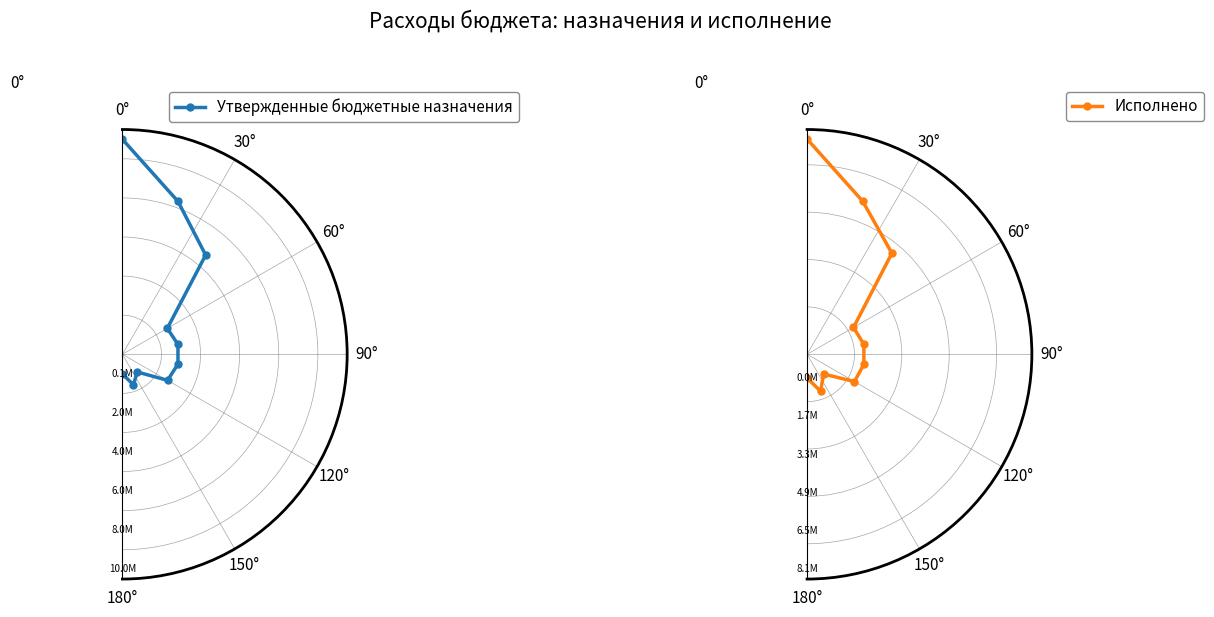

At how many categories does at least one series exceed 0?

10